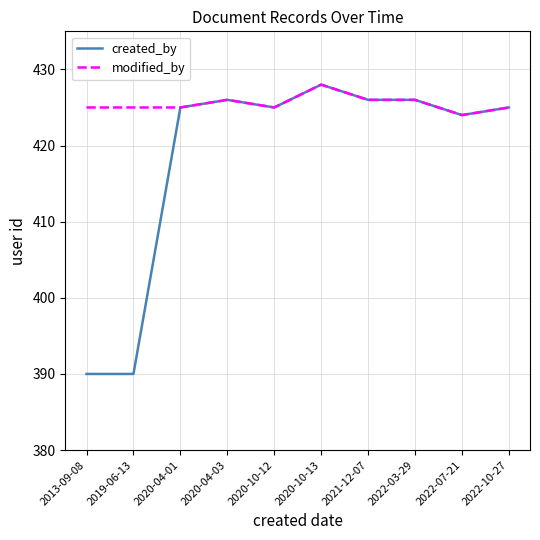

How many categories are shown in the chart?

10